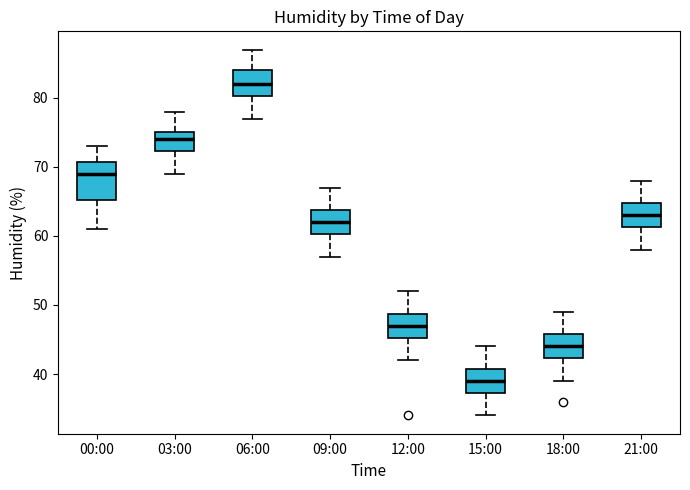

Reading left to right, read every box against the y-axis: the position of its median line, the range the box covers, and the ends of its whiskers. The values are not printed on the chart, so give them approximately, as read against the axis.

00:00: median 69, box 65 to 71, whiskers 61 to 73
03:00: median 74, box 72 to 75, whiskers 69 to 78
06:00: median 82, box 80 to 84, whiskers 77 to 87
09:00: median 62, box 60 to 64, whiskers 57 to 67
12:00: median 47, box 45 to 49, whiskers 42 to 52
15:00: median 39, box 37 to 41, whiskers 34 to 44
18:00: median 44, box 42 to 46, whiskers 39 to 49
21:00: median 63, box 61 to 65, whiskers 58 to 68